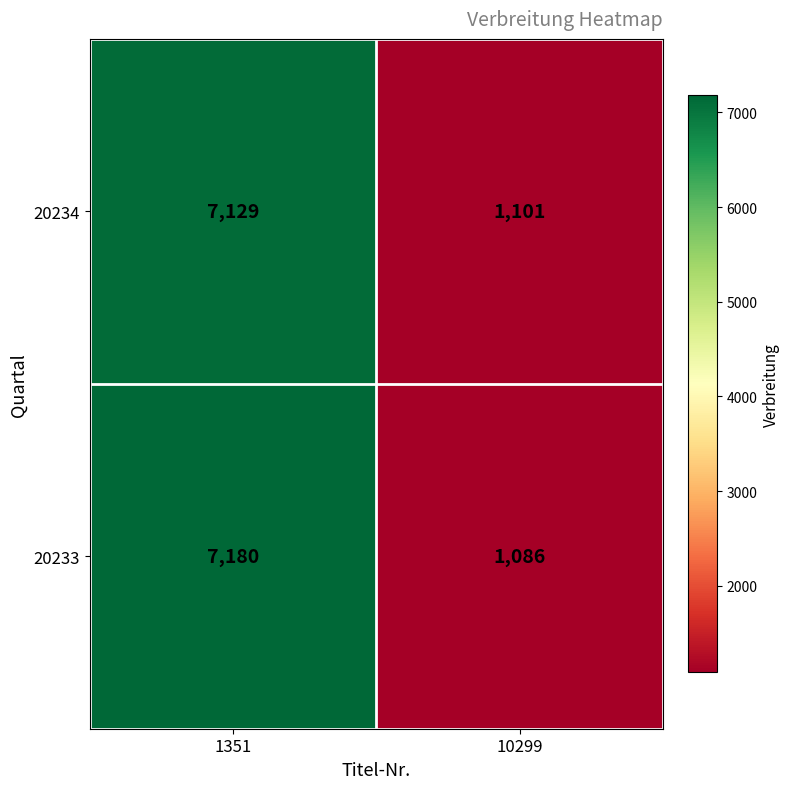

What is the approximate value of 20233 at 10299, to the nearest 10?

1090